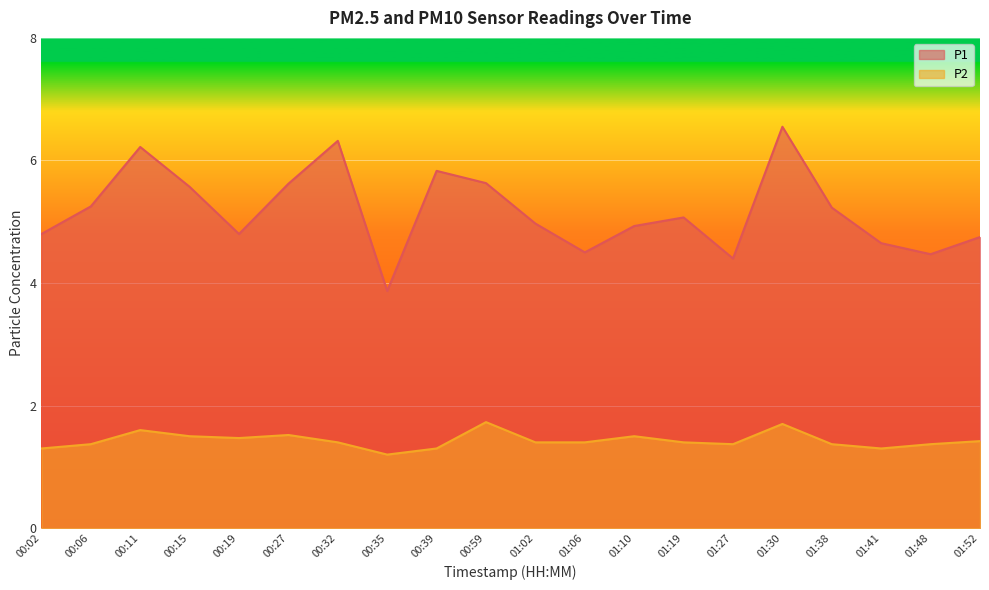

Between 00:02 and 00:35, which is larger?

00:02